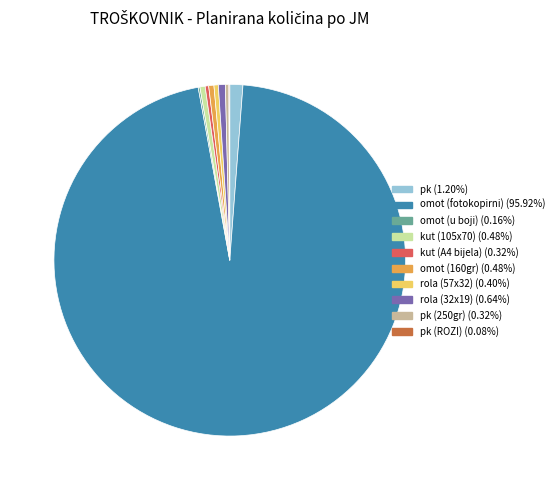

Do rola (32x19) (0.64%) and kut (105x70) (0.48%) together represent more than half of the pie?

No